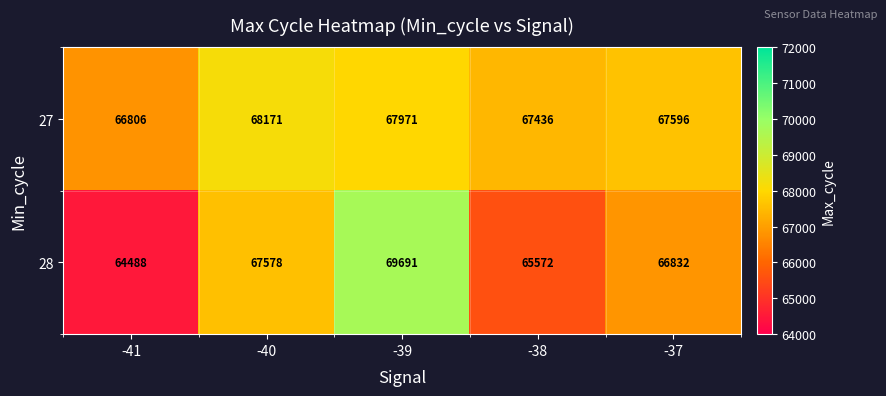

What is the minimum value shown in the chart?

64488